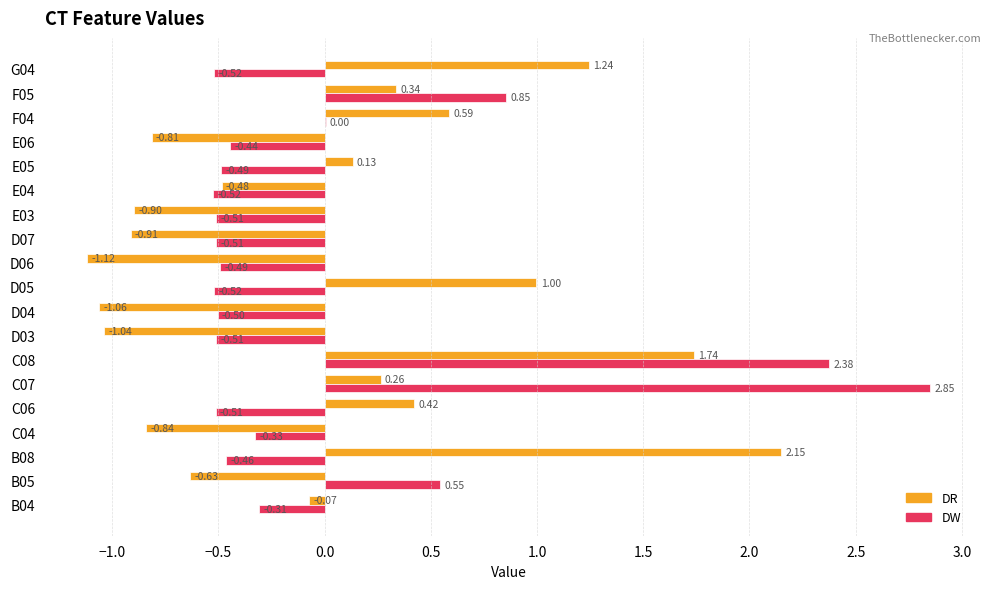

At which category is the sum across all series the highest?

C08